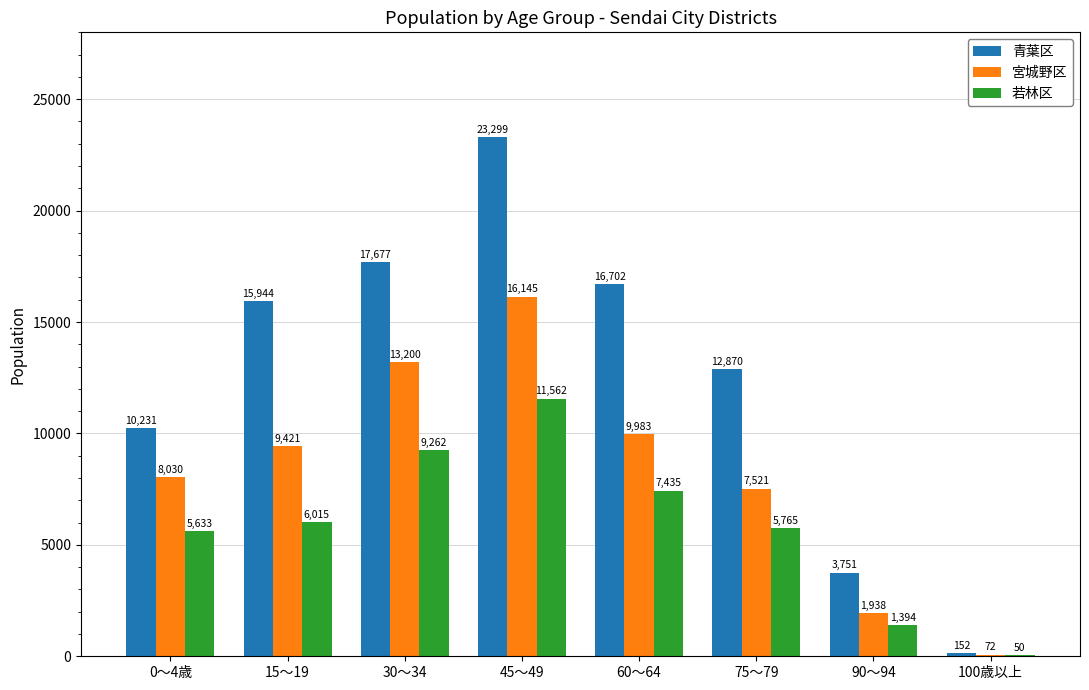

True or false: 青葉区 has a value of 17677 at 30～34.

True